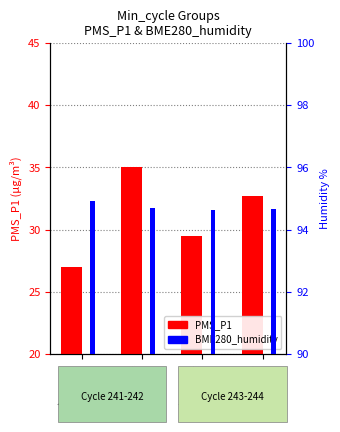

Which has a higher value, Min=241 or Min=242?

Min=242